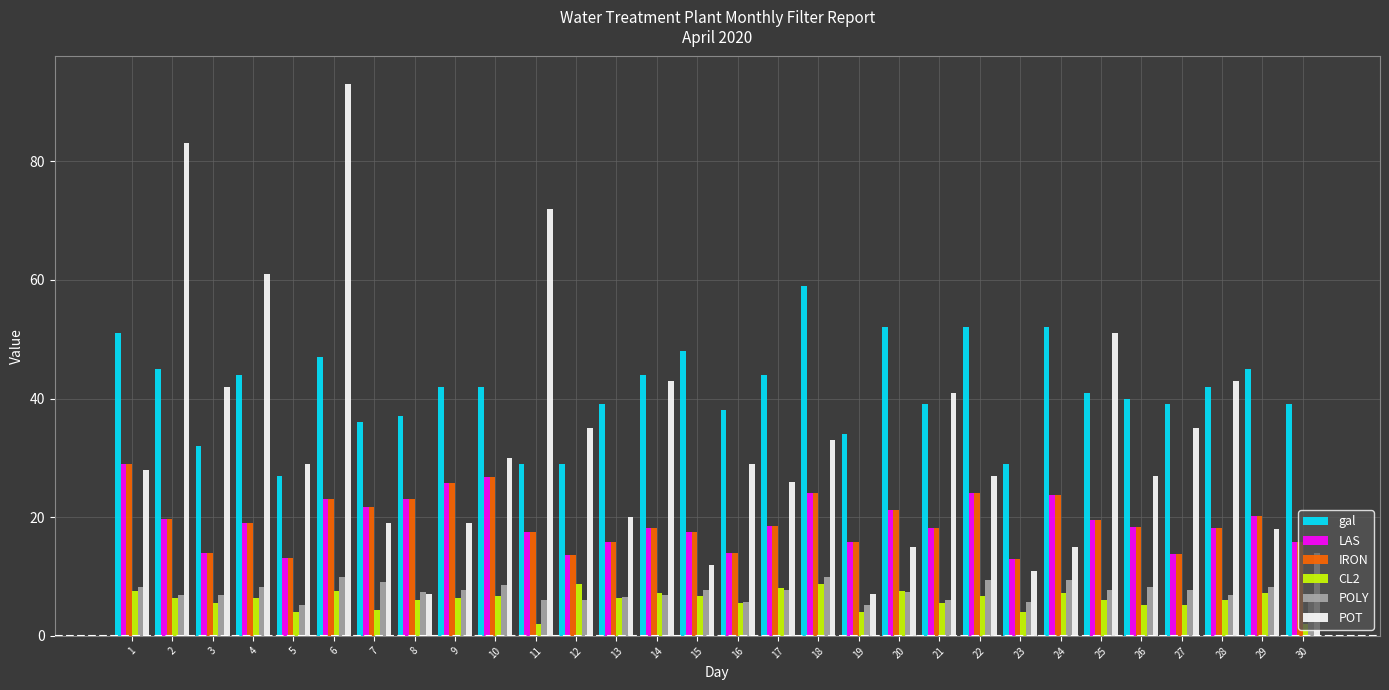

Which series has the largest range (max minus min)?

POT